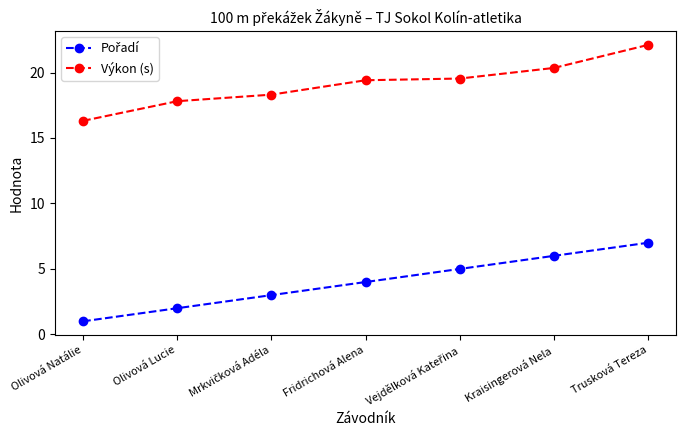

How many lines are shown in the chart?

2